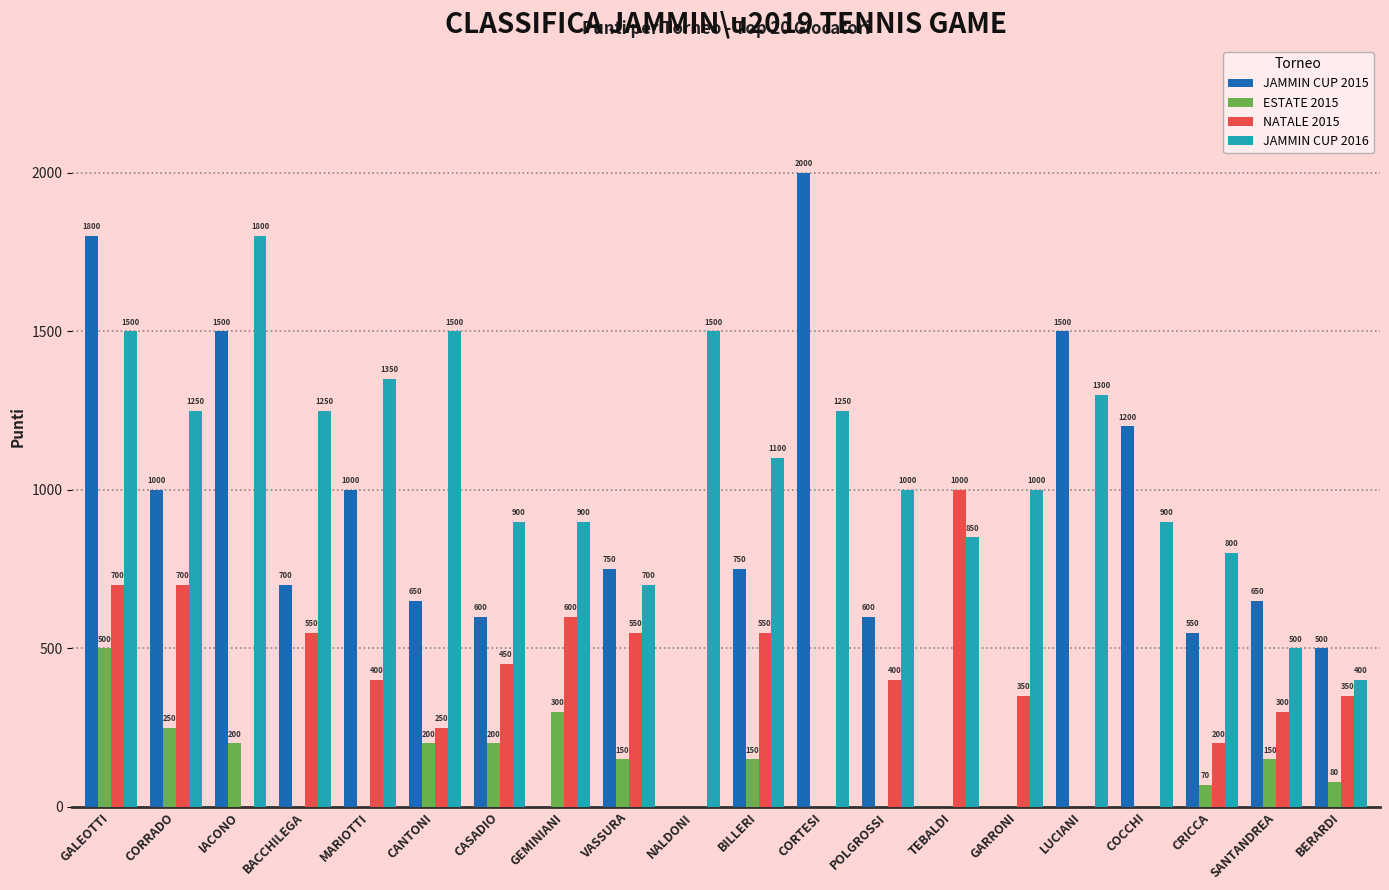

Where does the JAMMIN CUP 2015 series first go above 700?

GALEOTTI